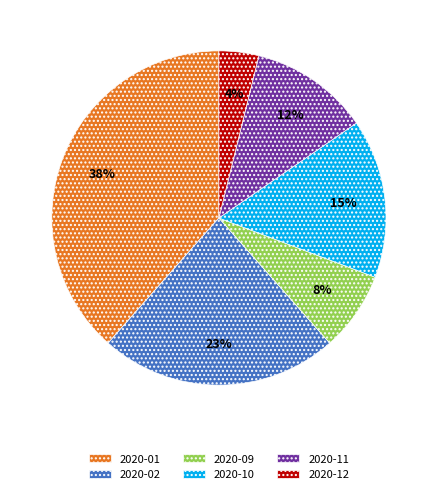

Is there a majority slice in this chart?

No